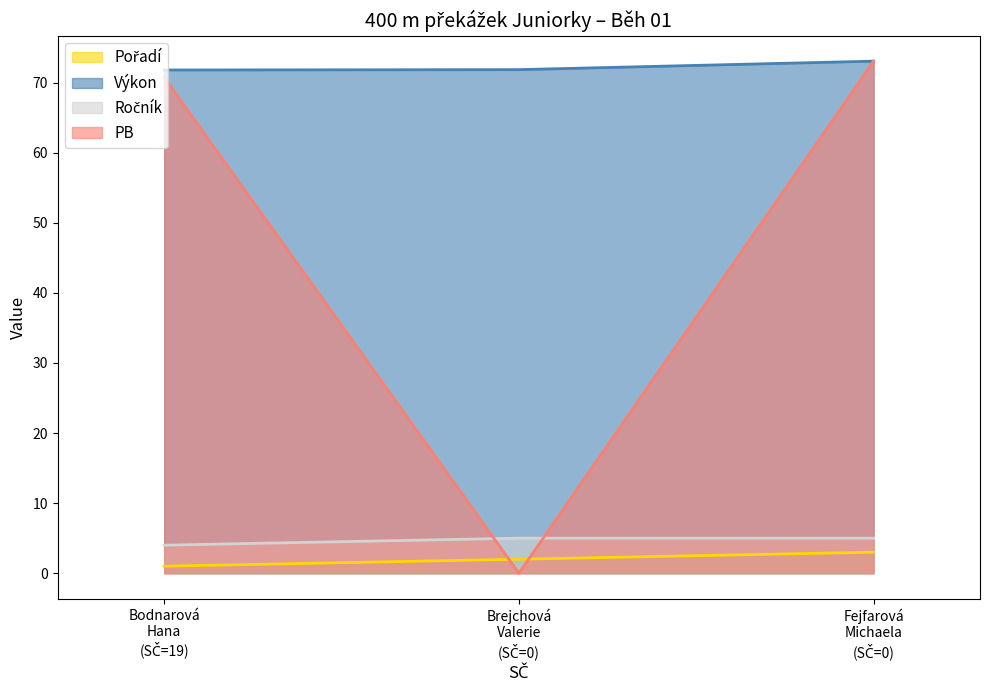

How many lines are shown in the chart?

4